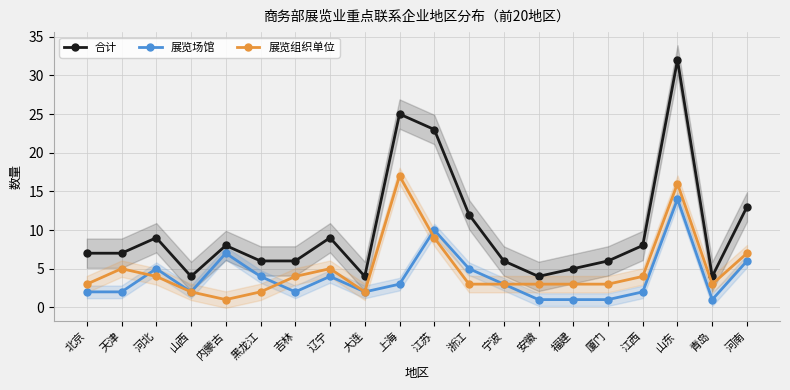

True or false: 合计 and 展览场馆 intersect in this chart.

False